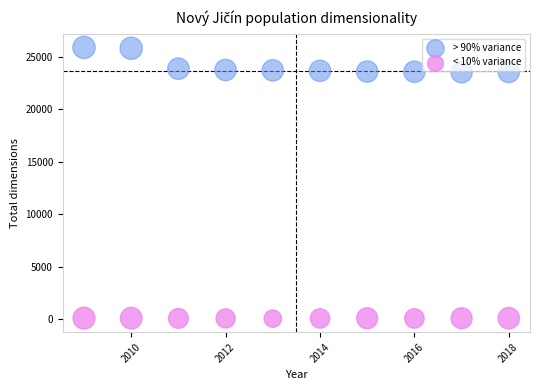

Across all data points, what is the range of X values (max minus min)?

9